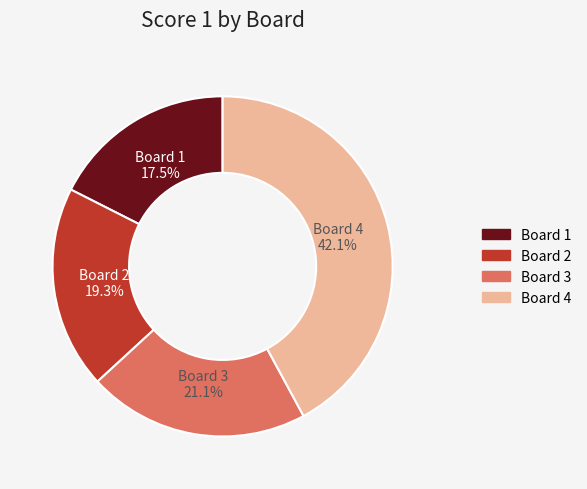

Does any single category account for the majority?

No